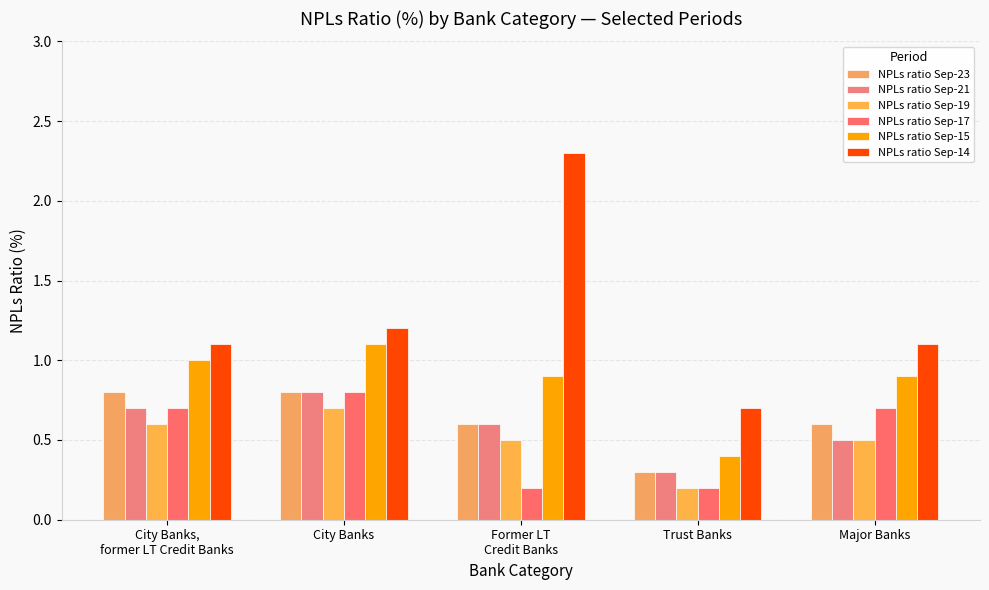

What is the difference between the highest and lowest values at City Banks,
former LT Credit Banks?

0.5